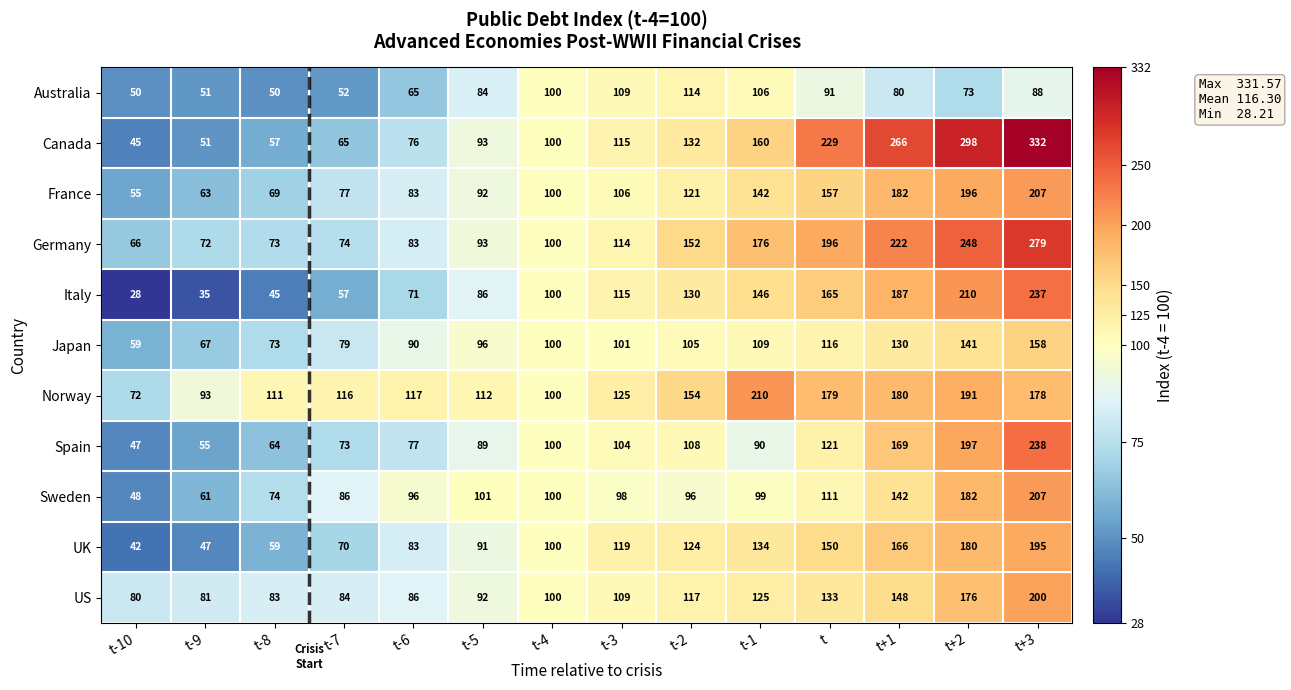

What is the minimum value shown in the chart?

28